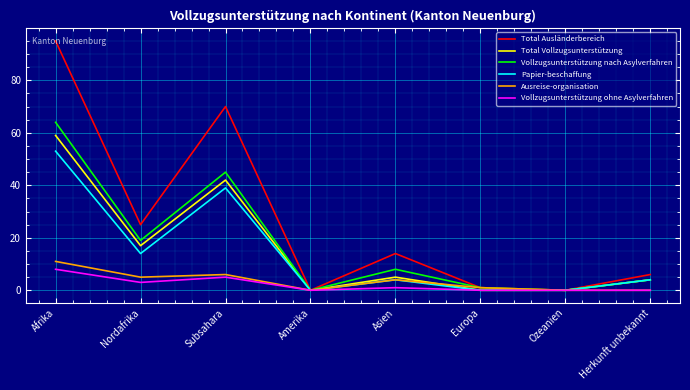

Reading right to left, extract all data points from this chart.

Total Ausländerbereich: Herkunft unbekannt=6	Ozeanien=0	Europa=1	Asien=14	Amerika=0	Subsahara=70	Nordafrika=25	Afrika=95
Total Vollzugsunterstützung: Herkunft unbekannt=4	Ozeanien=0	Europa=0	Asien=5	Amerika=0	Subsahara=42	Nordafrika=17	Afrika=59
Vollzugsunterstützung nach Asylverfahren: Herkunft unbekannt=4	Ozeanien=0	Europa=1	Asien=8	Amerika=0	Subsahara=45	Nordafrika=19	Afrika=64
Papier-beschaffung: Herkunft unbekannt=4	Ozeanien=0	Europa=0	Asien=4	Amerika=0	Subsahara=39	Nordafrika=14	Afrika=53
Ausreise-organisation: Herkunft unbekannt=0	Ozeanien=0	Europa=1	Asien=4	Amerika=0	Subsahara=6	Nordafrika=5	Afrika=11
Vollzugsunterstützung ohne Asylverfahren: Herkunft unbekannt=0	Ozeanien=0	Europa=0	Asien=1	Amerika=0	Subsahara=5	Nordafrika=3	Afrika=8